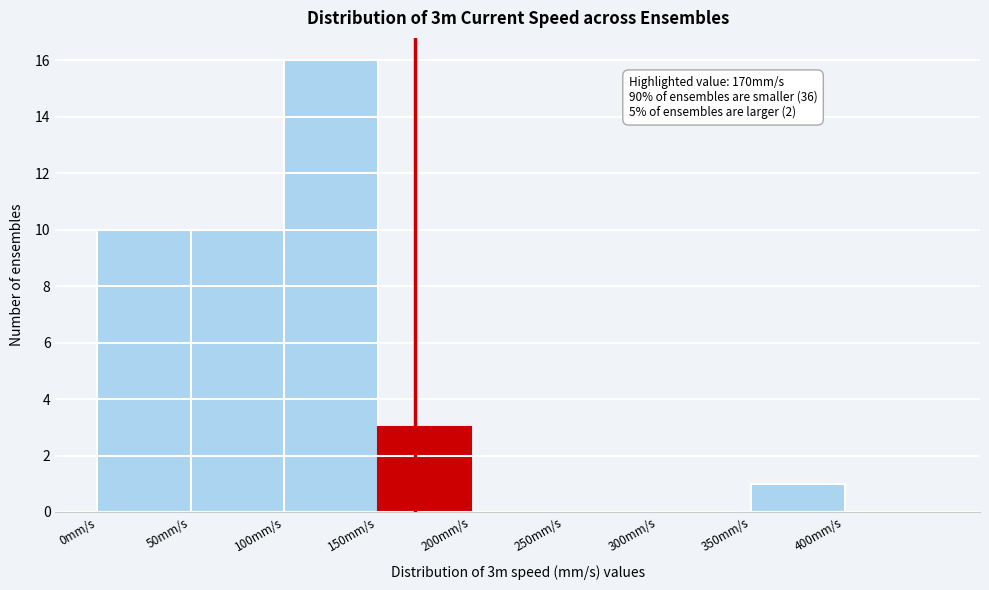

Over which range of the x-axis is the bar tallest?

100 to 150